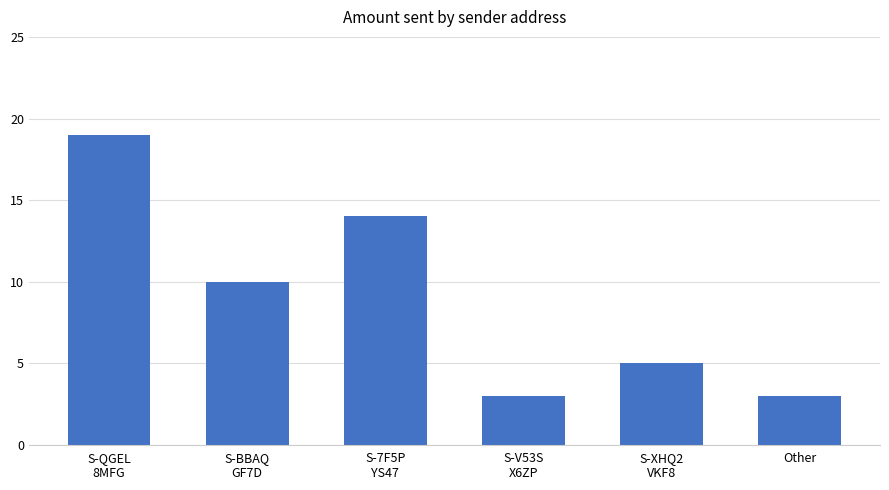

Reading left to right, extract all data points from this chart.

19	10	14	3	5	3